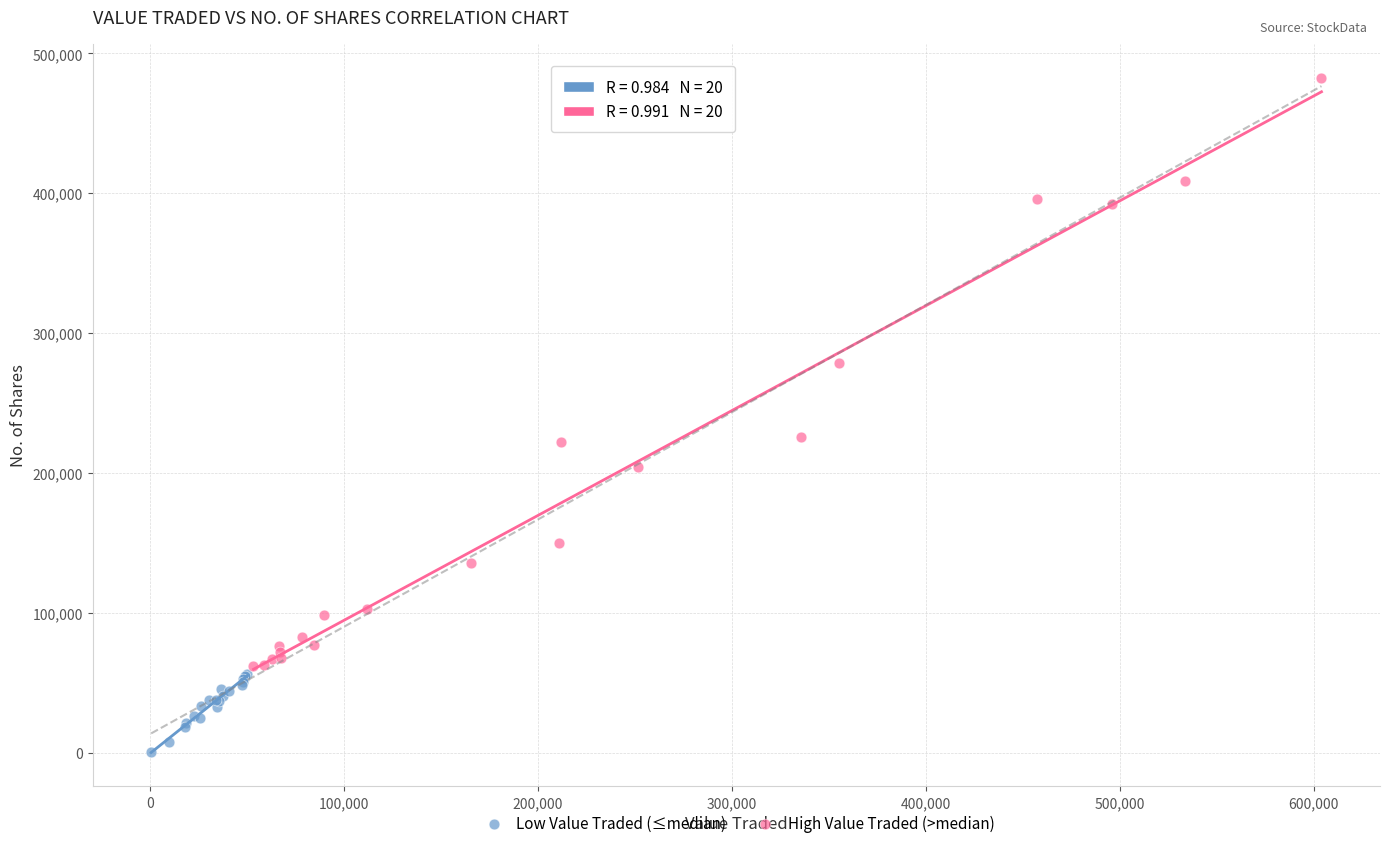

Which series reaches the maximum Y coordinate?

High Value Traded (>median)